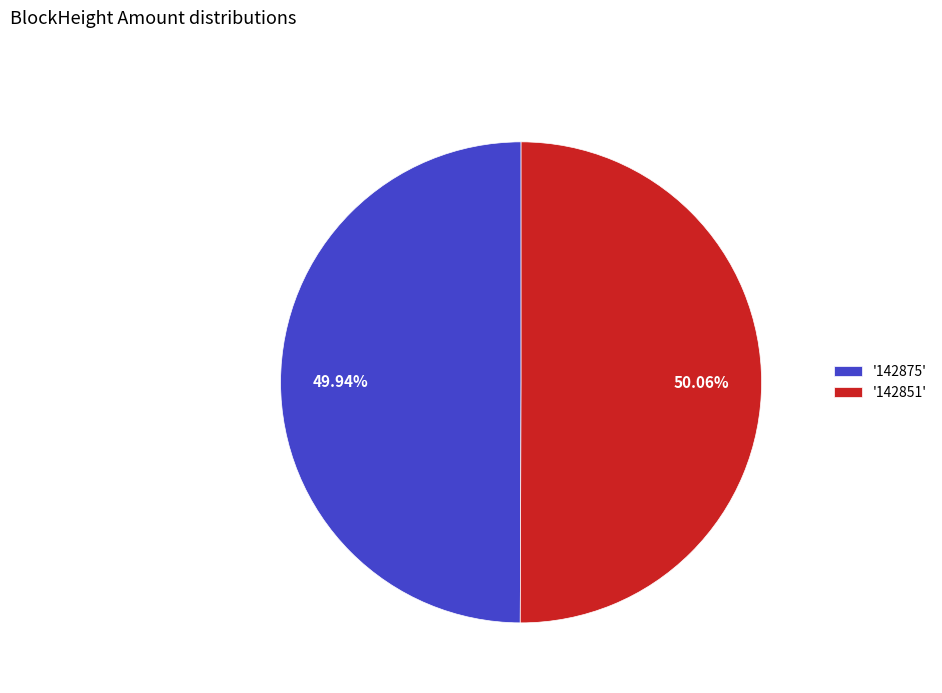

Combined, do '142875' and '142851' account for over 50%?

Yes